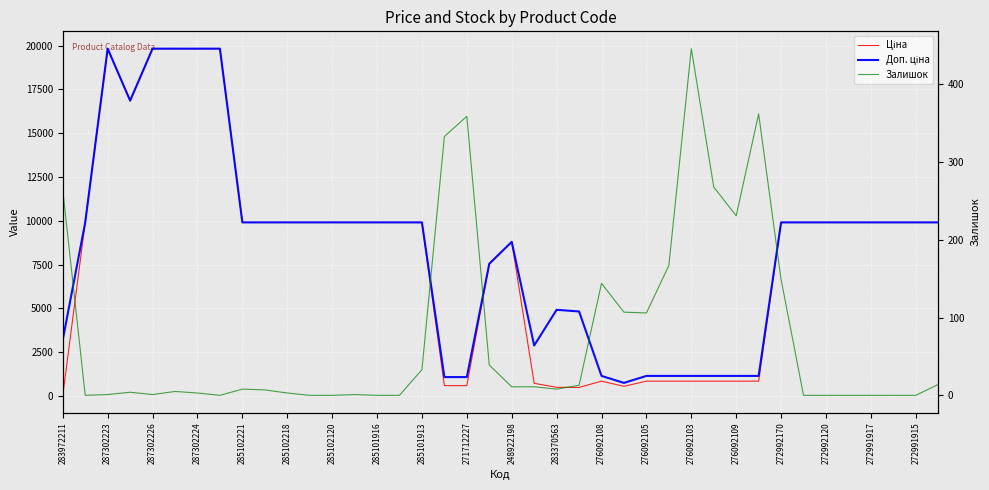

Between which two adjacent categories do Ціна and Залишок first intersect?

283972211 and 287302223